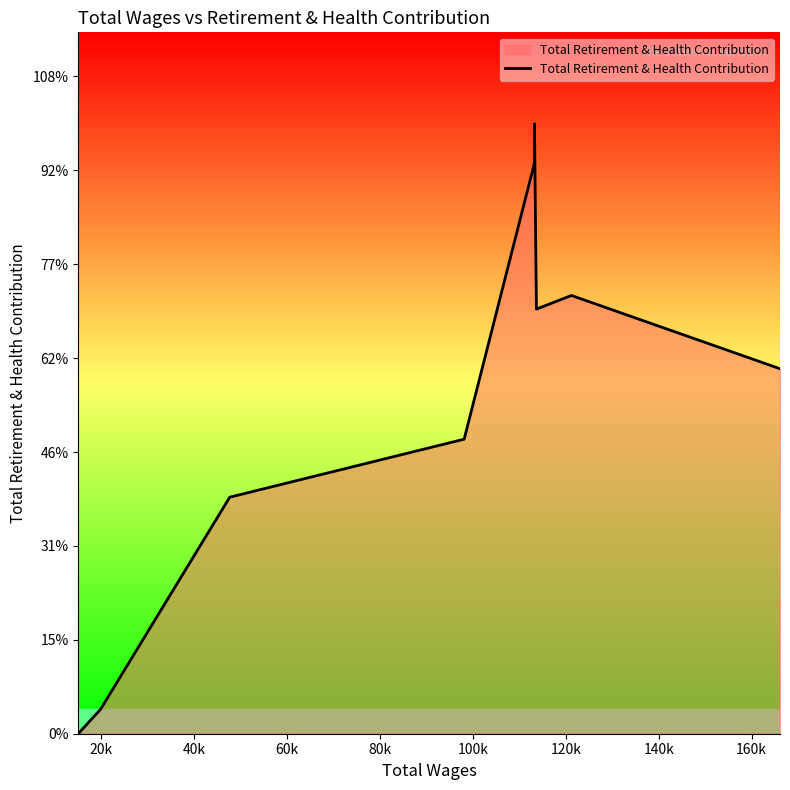

How many interior local peaks (higher than both neighbors) does the data have?

2